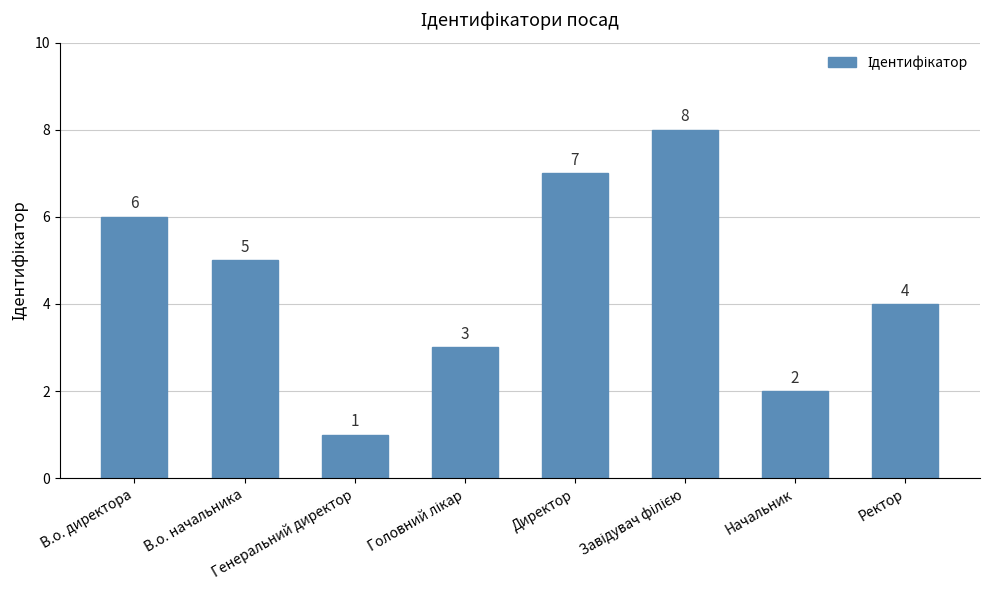

How many values are between 3 and 7?

5